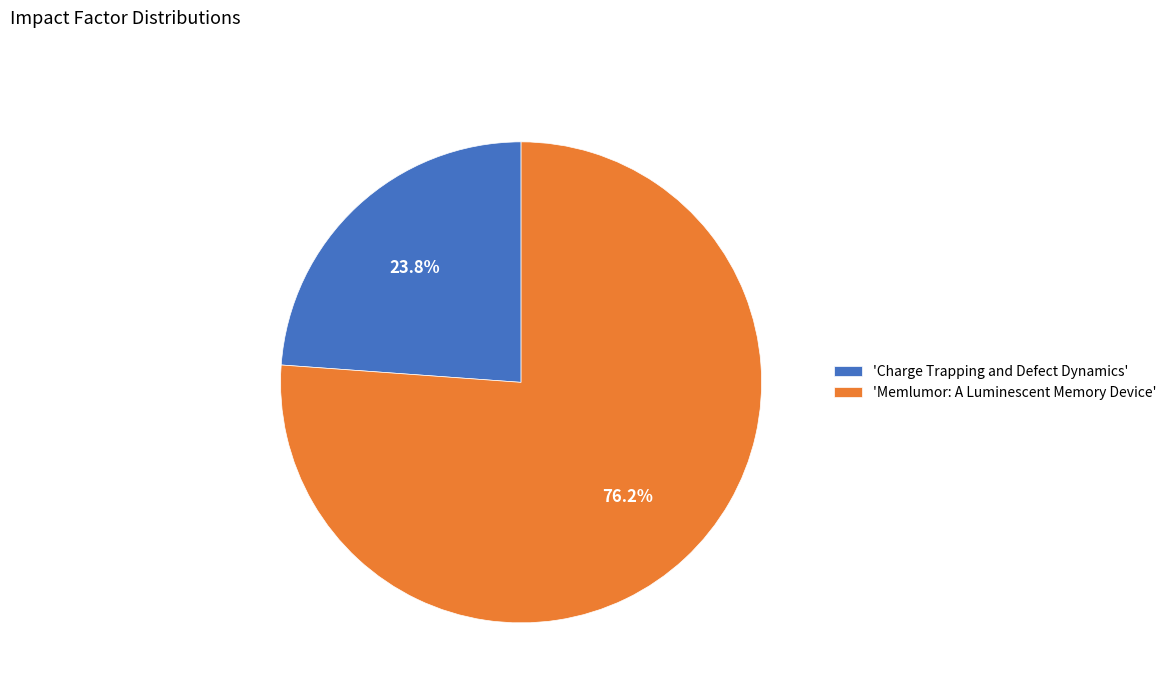

What percentage is NOT represented by 'Memlumor: A Luminescent Memory Device'?

23.8%